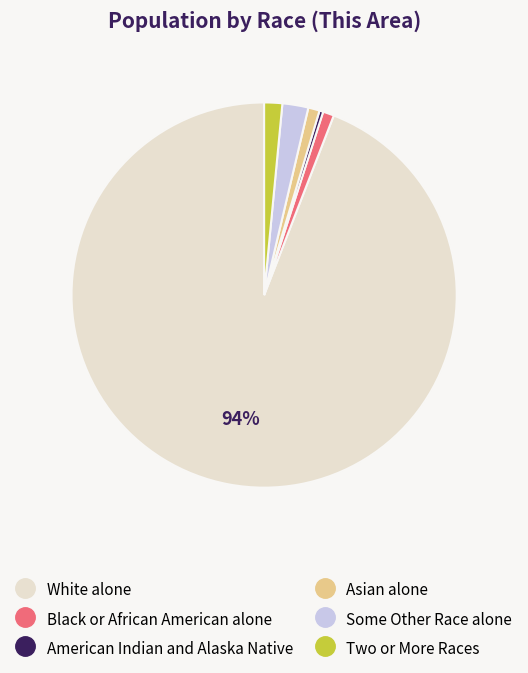

Combined, do Two or More Races and Black or African American alone account for over 50%?

No